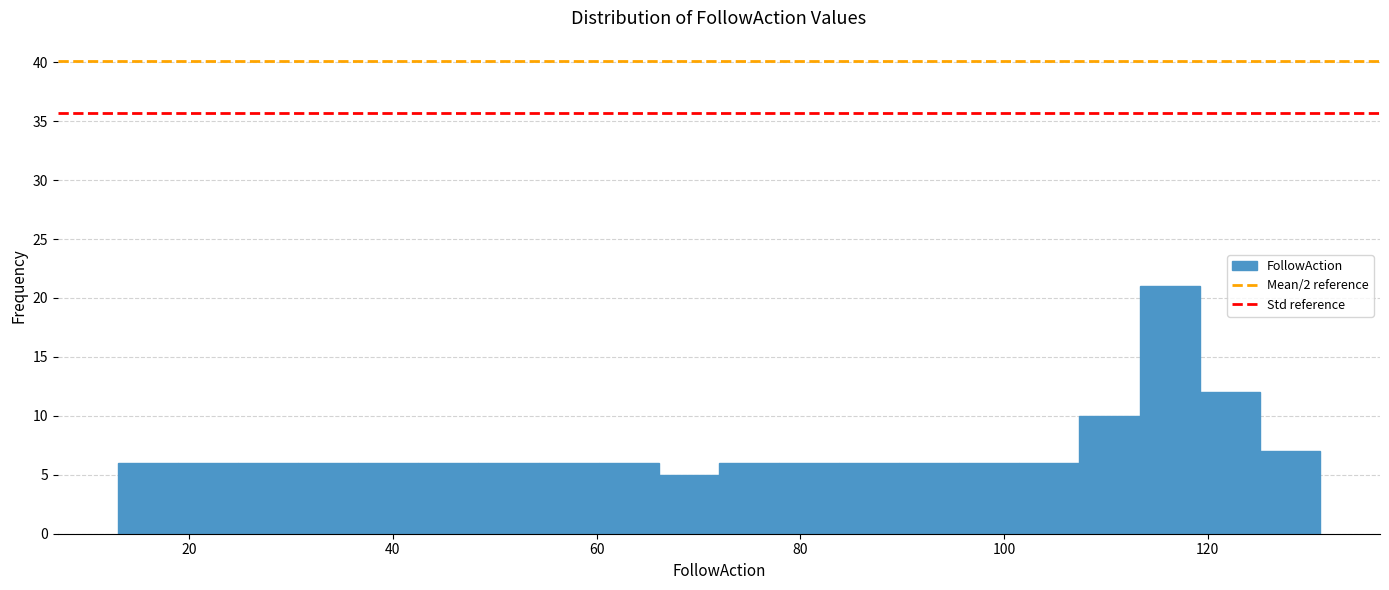

Around what value on the x-axis is the tallest bar? Give the approximate position of its centre, as read against the axis.

116